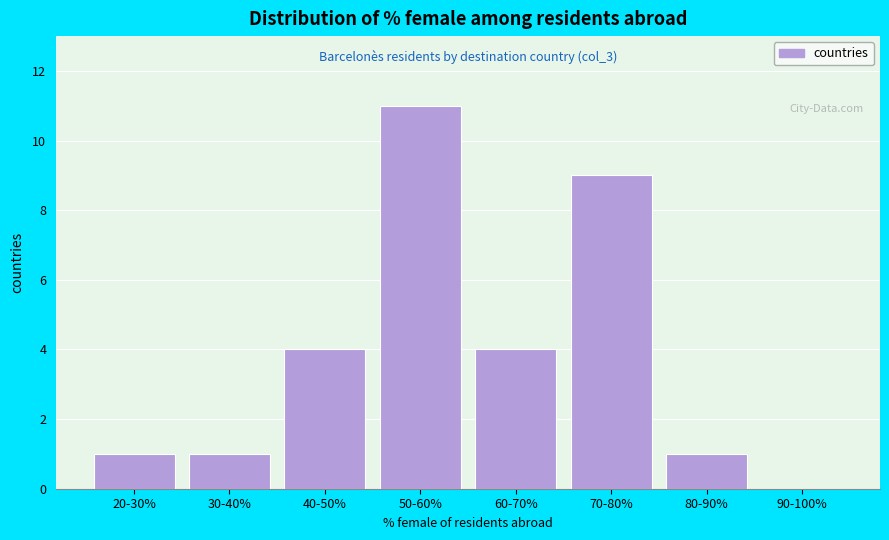

Reading left to right, list all the values displayed in this chart.

20-30%=1	30-40%=1	40-50%=4	50-60%=11	60-70%=4	70-80%=9	80-90%=1	90-100%=0